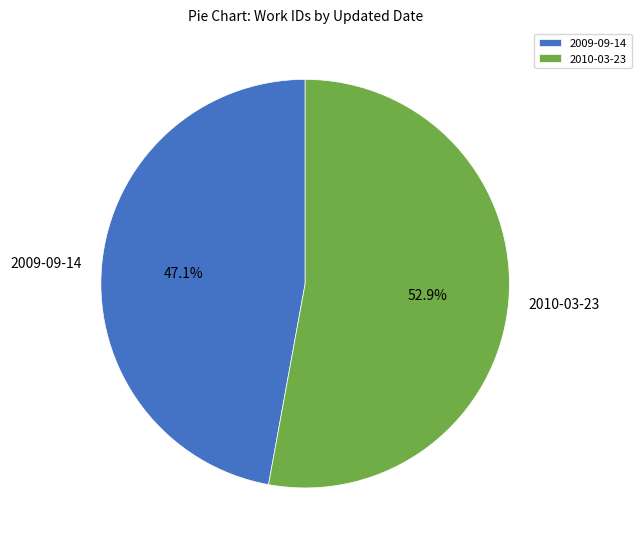

Which slice represents more than half of the pie?

2010-03-23